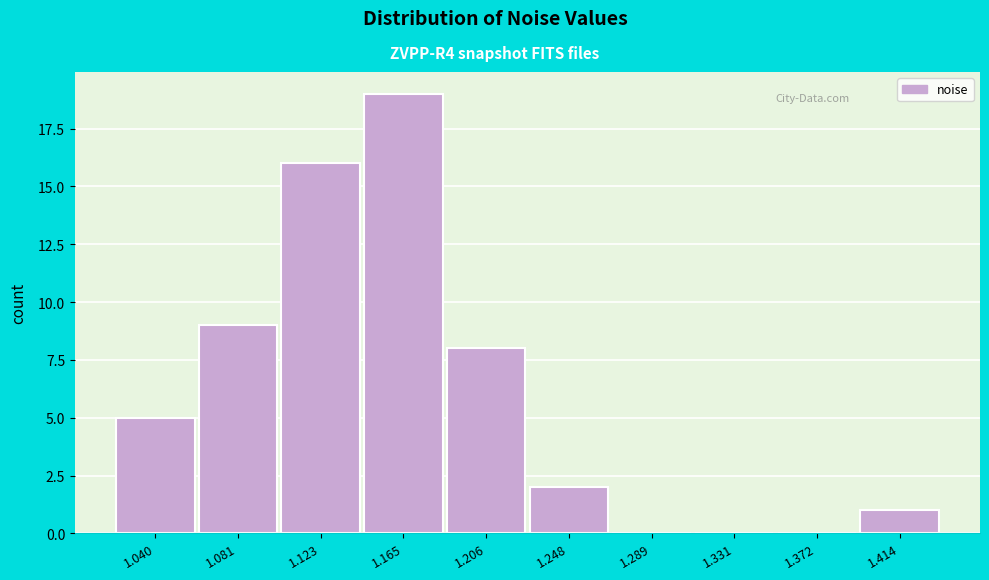

Reading left to right, extract all data points from this chart.

1.040=5	1.081=9	1.123=16	1.165=19	1.206=8	1.248=2	1.289=0	1.331=0	1.372=0	1.414=1